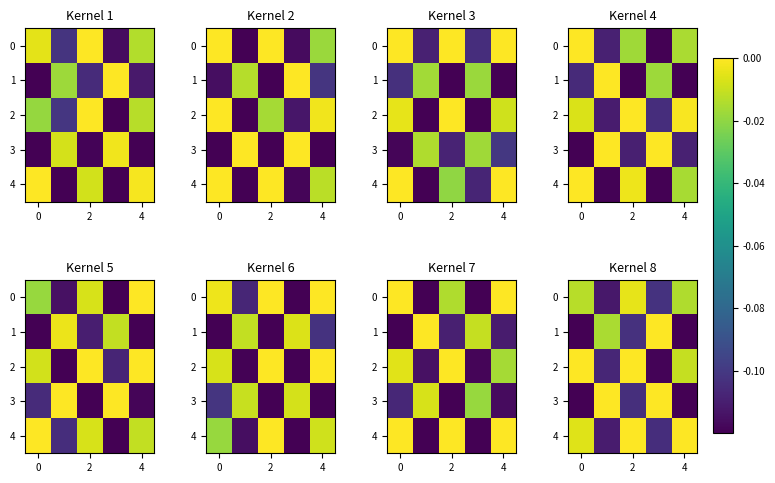

Is it true that 0 equals -0.0 at 2?

False